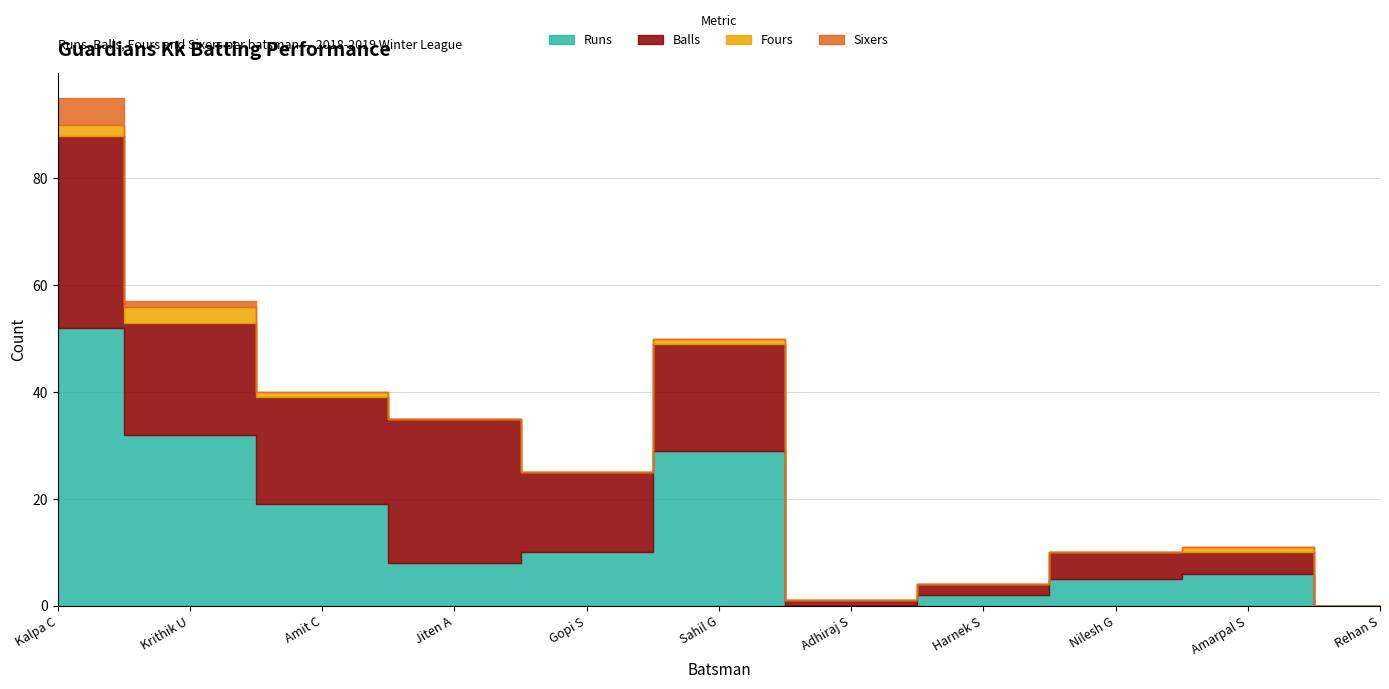

How many values in Balls are above zero?

10